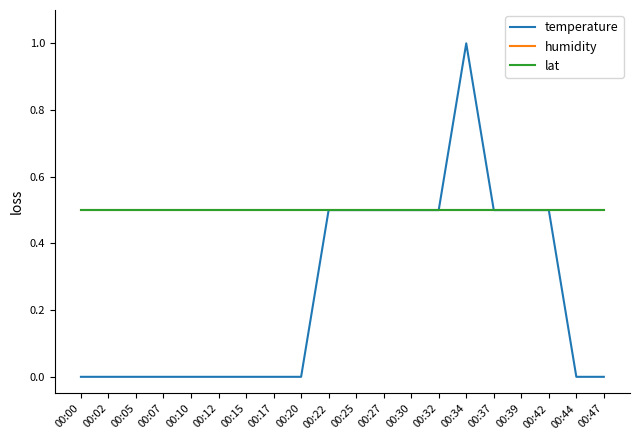

Read the humidity value at 00:34.

0.5